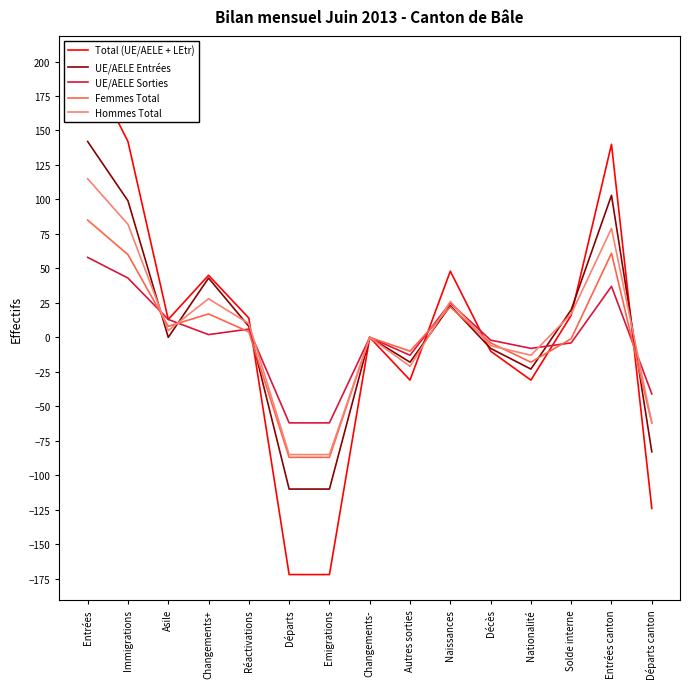

What is the label of the 4th point from the right?

Nationalité